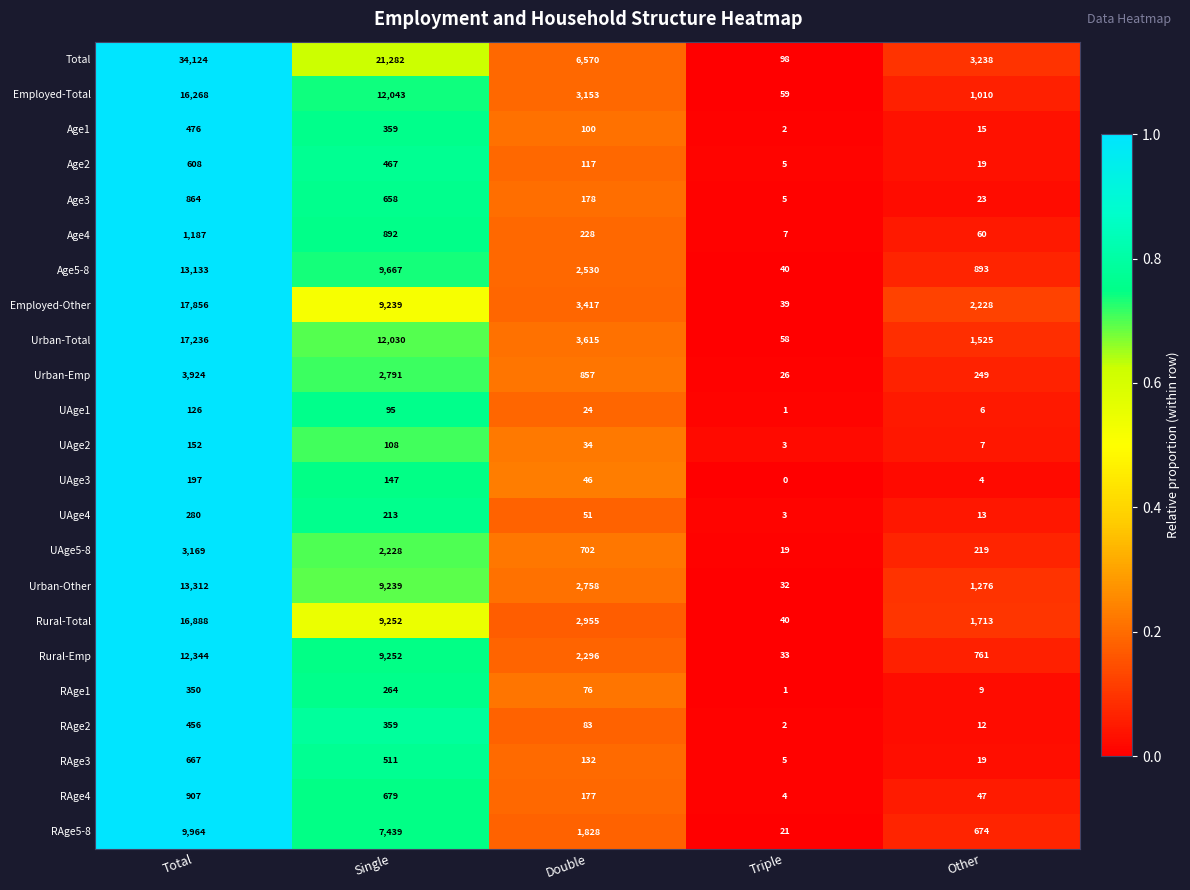

List the series in order of their peak value, highest first.

Total, Employed-Other, Urban-Total, Rural-Total, Employed-Total, Urban-Other, Age5-8, Rural-Emp, RAge5-8, Urban-Emp, UAge5-8, Age4, RAge4, Age3, RAge3, Age2, Age1, RAge2, RAge1, UAge4, UAge3, UAge2, UAge1